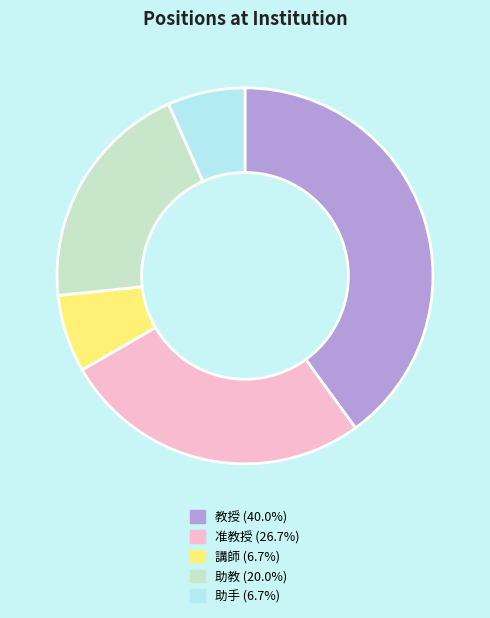

Combined, do 講師 (6.7%) and 助教 (20.0%) account for over 50%?

No